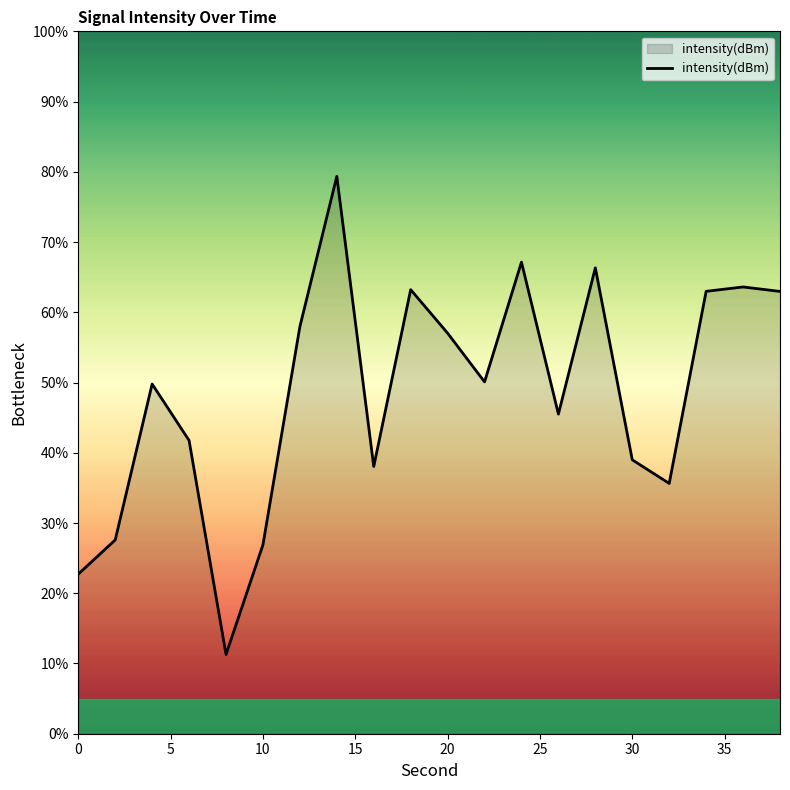

What is the smallest value displayed?

11.3